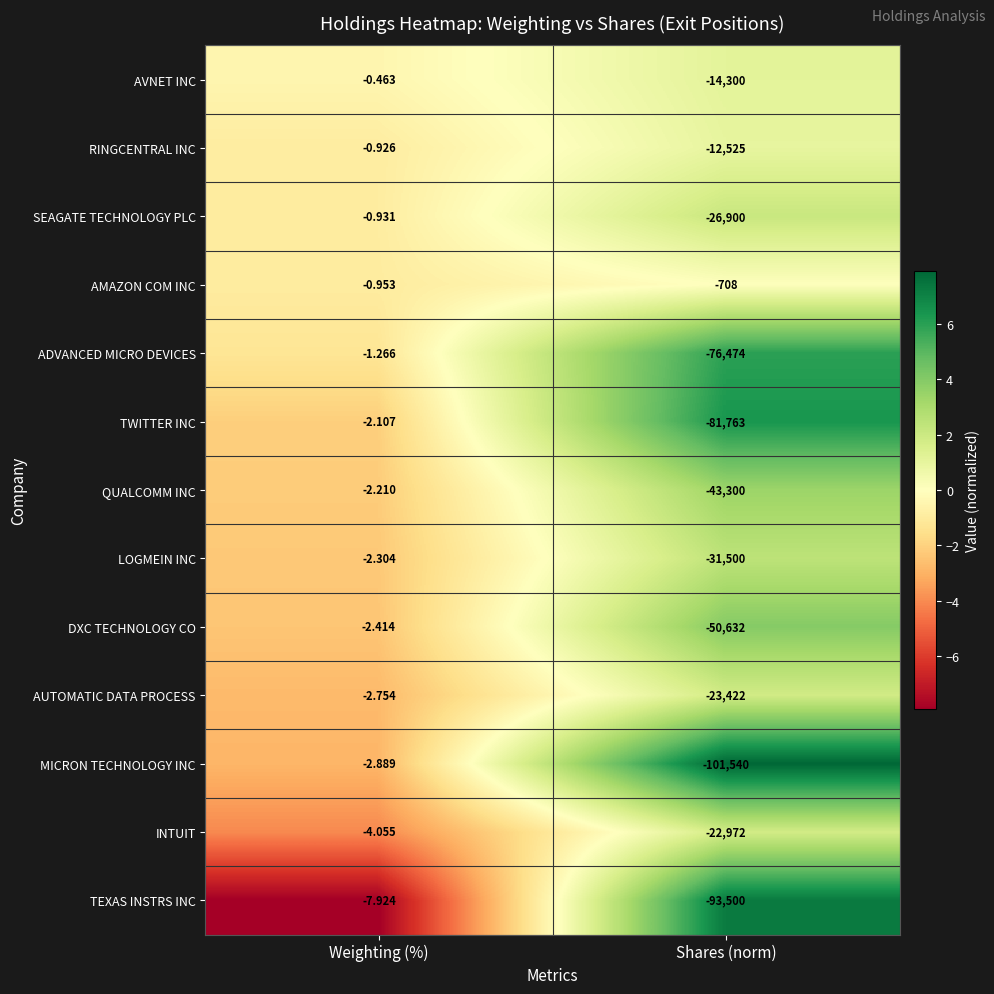

At which category is the sum across all series the highest?

Weighting (%)